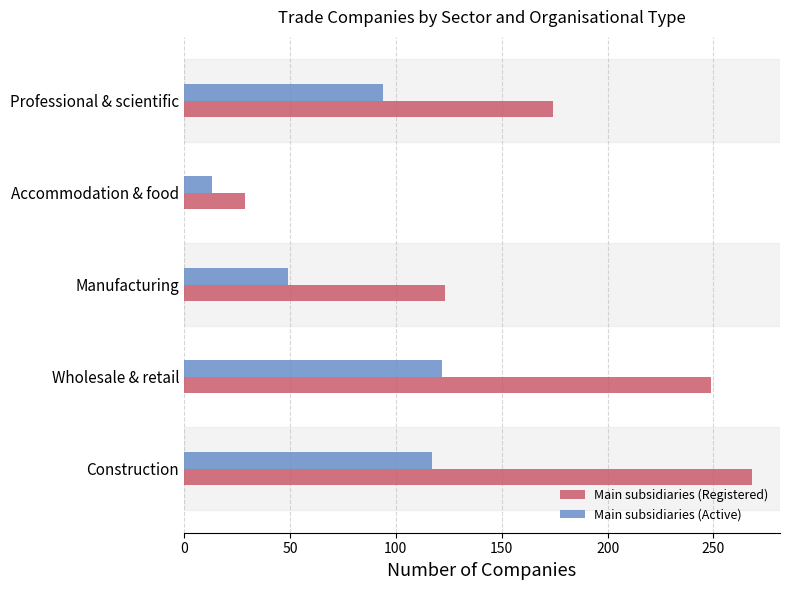

What is the lowest value of the Main subsidiaries (Active) series?

13